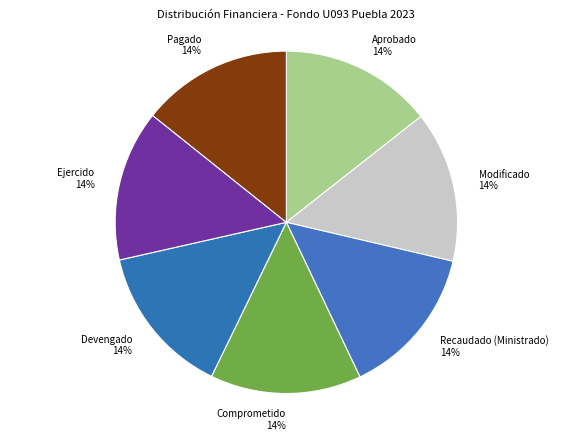

Does any single category account for the majority?

No